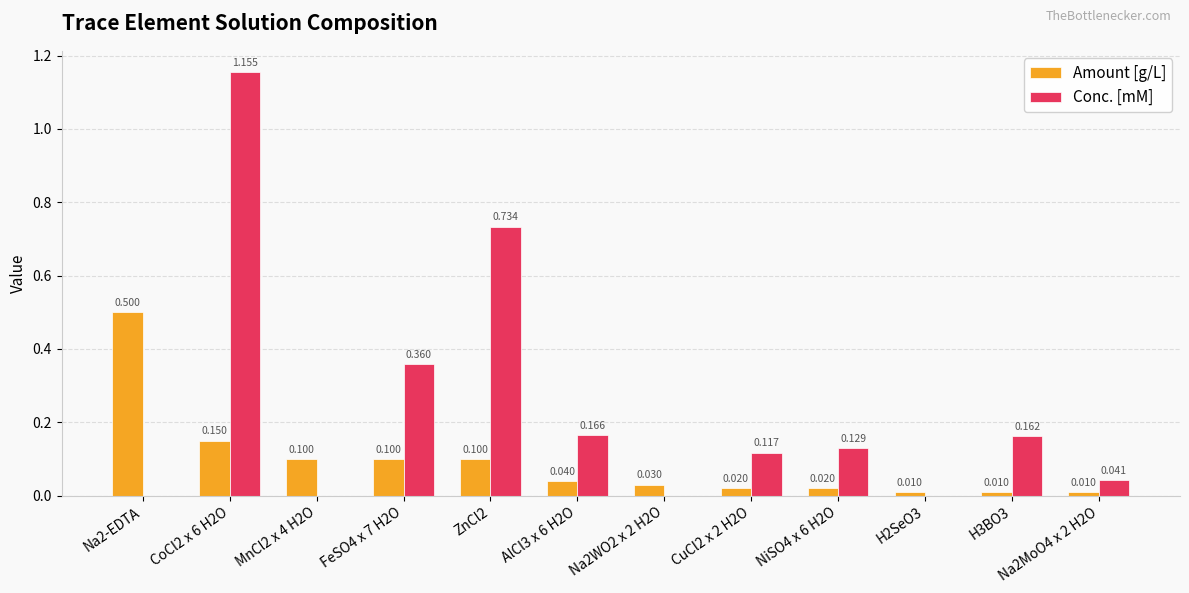

How many groups of bars are there?

12